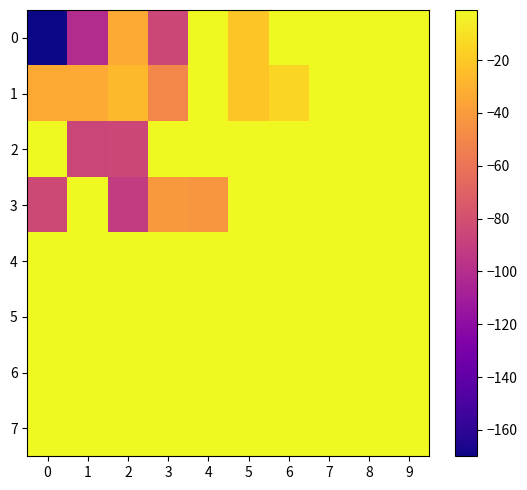

Reading left to right, transcribe all the data shown in this chart.

0: 0=-170	1=-101	2=-33	3=-85	4=-1	5=-21	6=-1	7=-1	8=-1	9=-1
1: 0=-34	1=-33	2=-27	3=-50	4=-1	5=-21	6=-15	7=-1	8=-1	9=-1
2: 0=-1	1=-86	2=-85	3=-1	4=-1	5=-1	6=-1	7=-1	8=-1	9=-1
3: 0=-84	1=-1	2=-92	3=-41	4=-42	5=-1	6=-1	7=-1	8=-1	9=-1
4: 0=-1	1=-1	2=-1	3=-1	4=-1	5=-1	6=-1	7=-1	8=-1	9=-1
5: 0=-1	1=-1	2=-1	3=-1	4=-1	5=-1	6=-1	7=-1	8=-1	9=-1
6: 0=-1	1=-1	2=-1	3=-1	4=-1	5=-1	6=-1	7=-1	8=-1	9=-1
7: 0=-1	1=-1	2=-1	3=-1	4=-1	5=-1	6=-1	7=-1	8=-1	9=-1